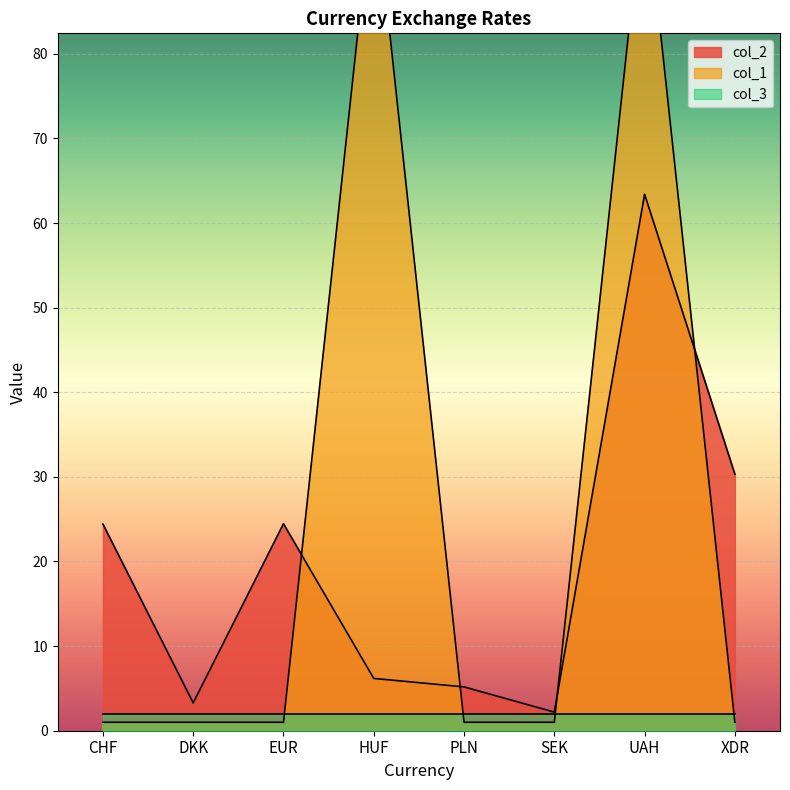

Which series has the largest total across all categories?

col_1